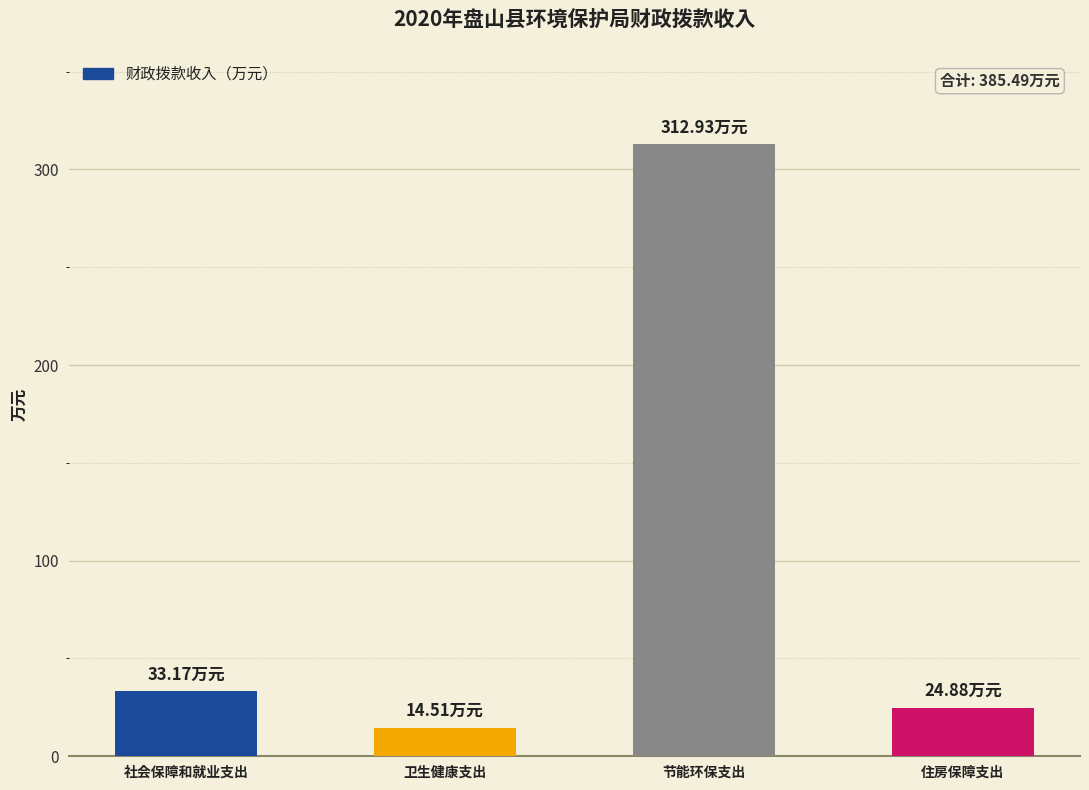

True or false: the data shows 13.0 at 社会保障和就业支出.

False